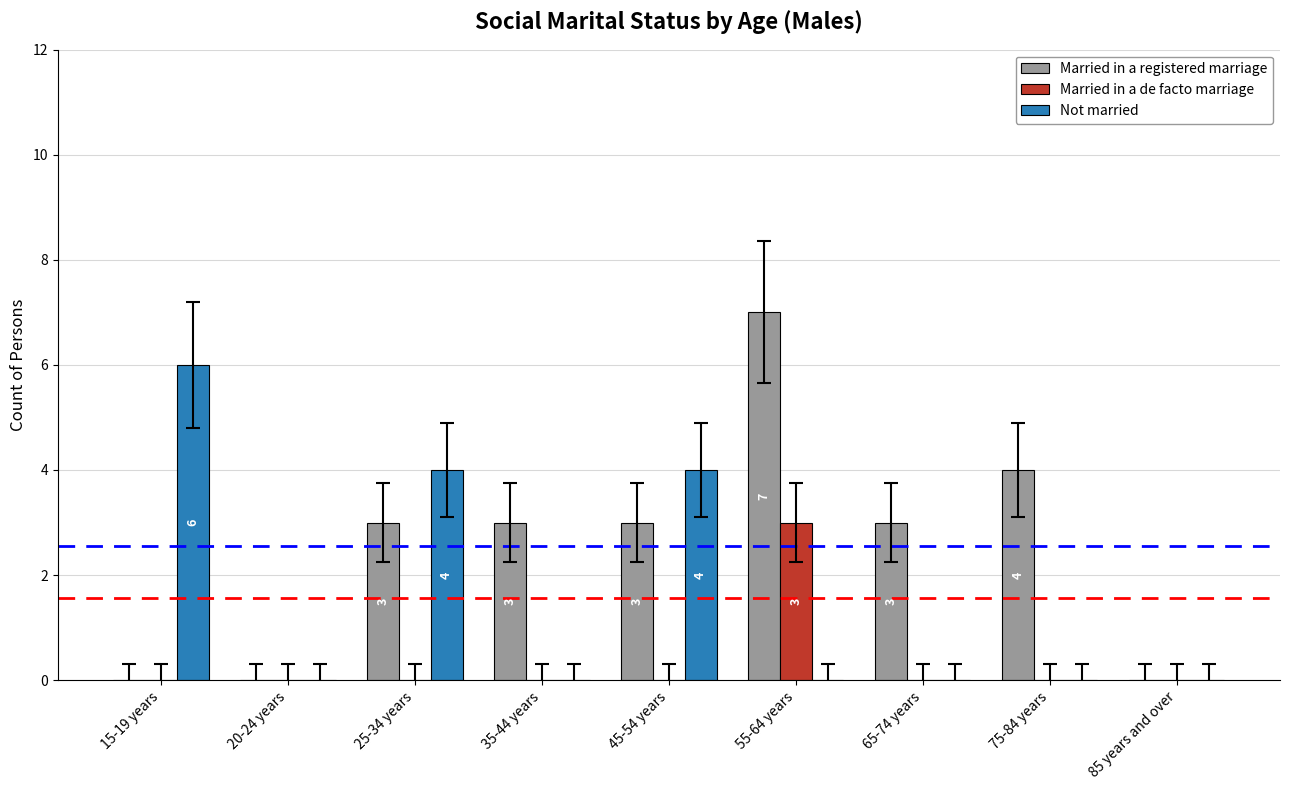

Are the bars horizontal?

No